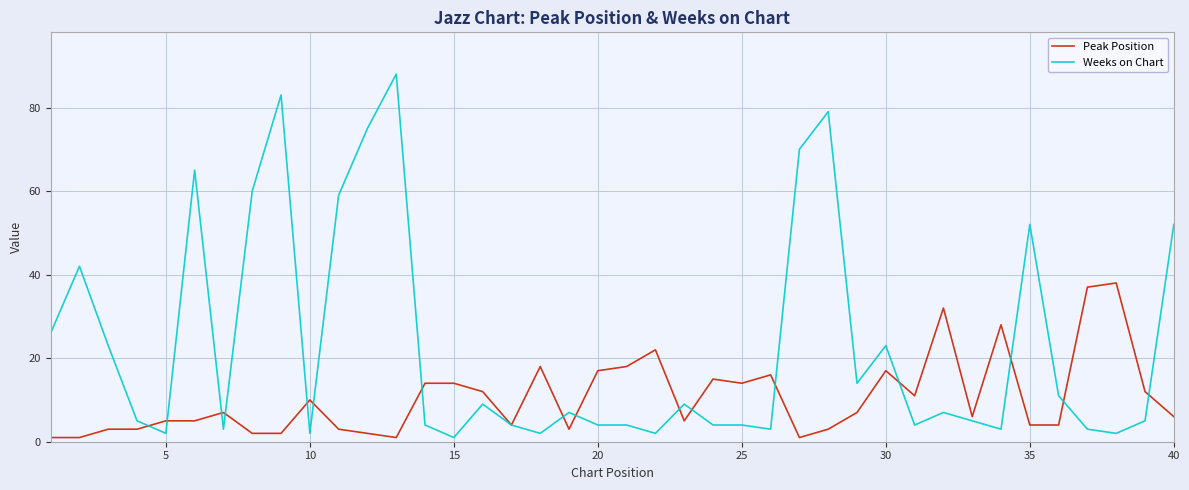

What is the greatest value displayed?

88